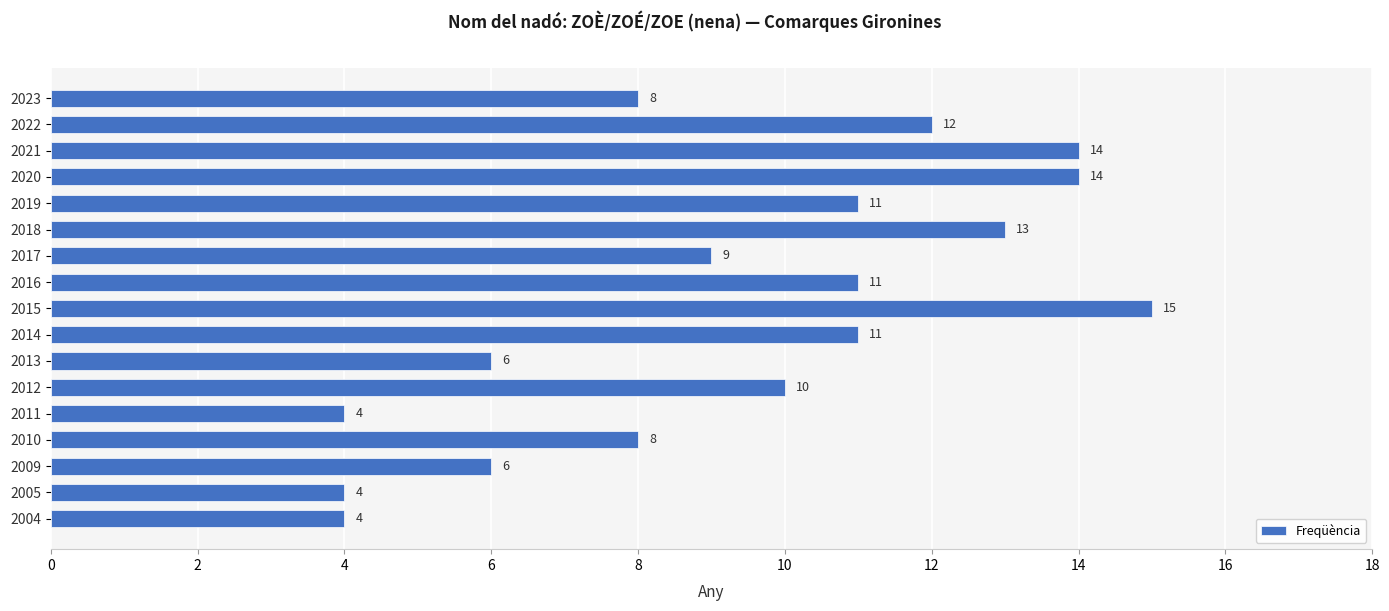

Which label corresponds to the largest value in the chart?

2015